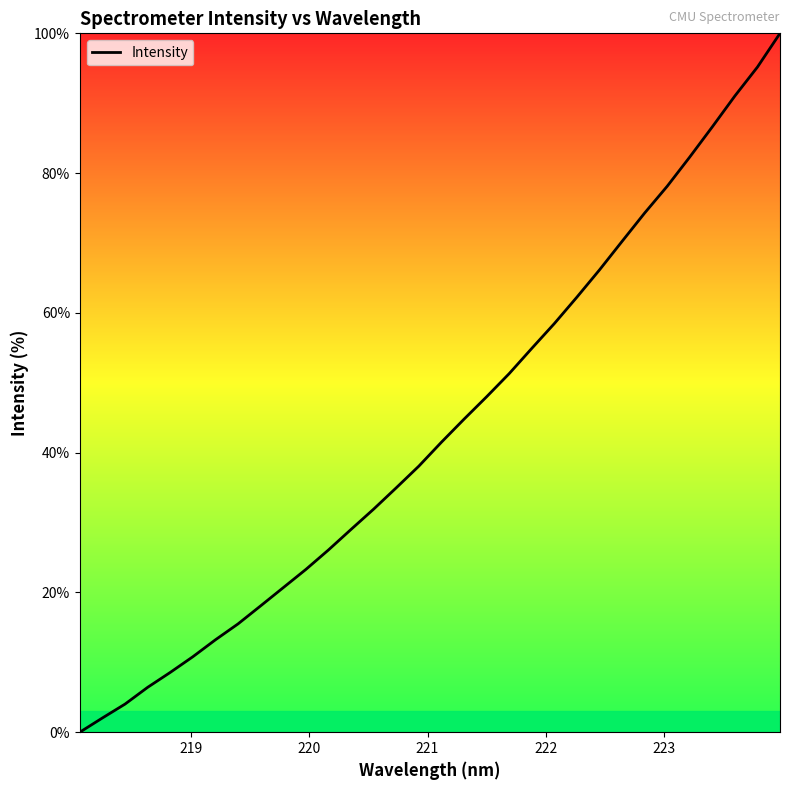

What is the greatest value displayed?

100.0